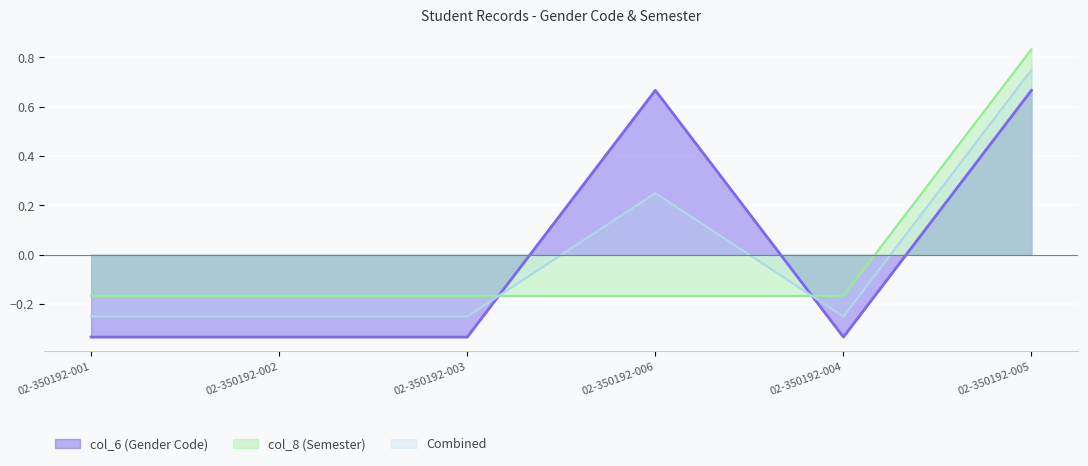

What position from the right is 02-350192-003?

4